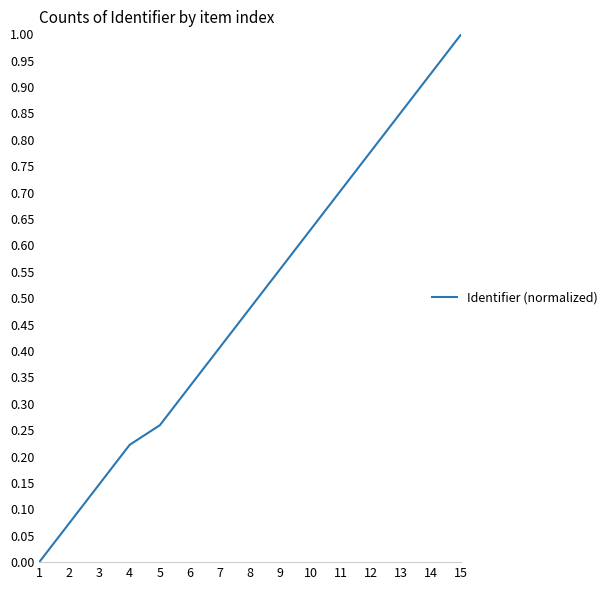

What is the change in value from 6 to 8?

+0.1